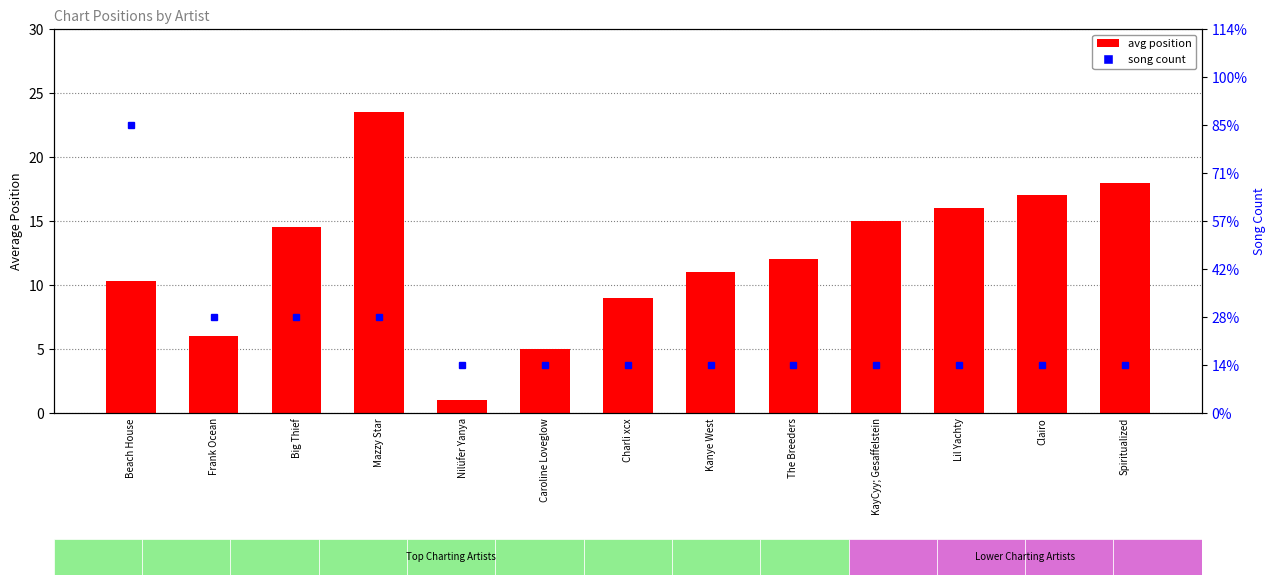

Reading left to right, extract all data points from this chart.

avg position: Beach House=10.3	Frank Ocean=6.0	Big Thief=14.5	Mazzy Star=23.5	Nilüfer Yanya=1.0	Caroline Loveglow=5.0	Charli xcx=9.0	Kanye West=11.0	The Breeders=12.0	KayCyy; Gesaffelstein=15.0	Lil Yachty=16.0	Clairo=17.0	Spiritualized=18.0
song count: Beach House=6.0	Frank Ocean=2.0	Big Thief=2.0	Mazzy Star=2.0	Nilüfer Yanya=1.0	Caroline Loveglow=1.0	Charli xcx=1.0	Kanye West=1.0	The Breeders=1.0	KayCyy; Gesaffelstein=1.0	Lil Yachty=1.0	Clairo=1.0	Spiritualized=1.0